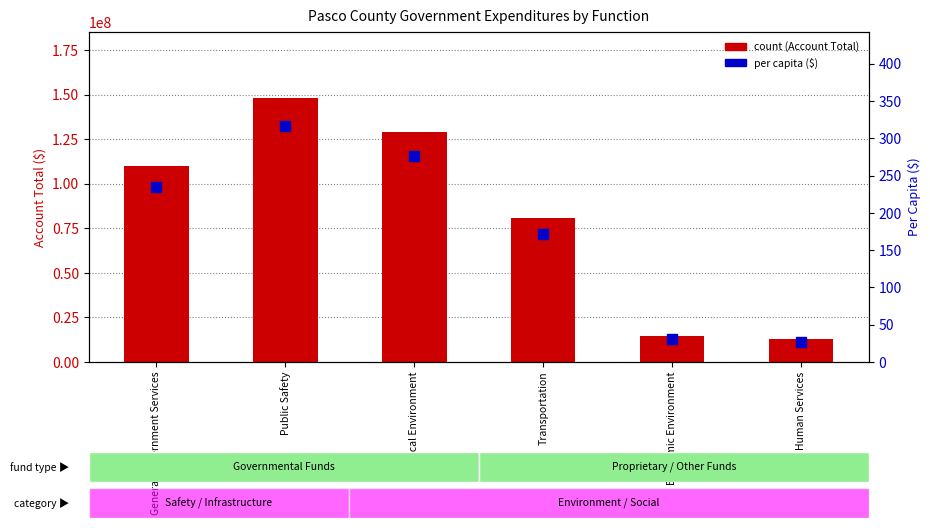

Which series contains the highest Y value?

count